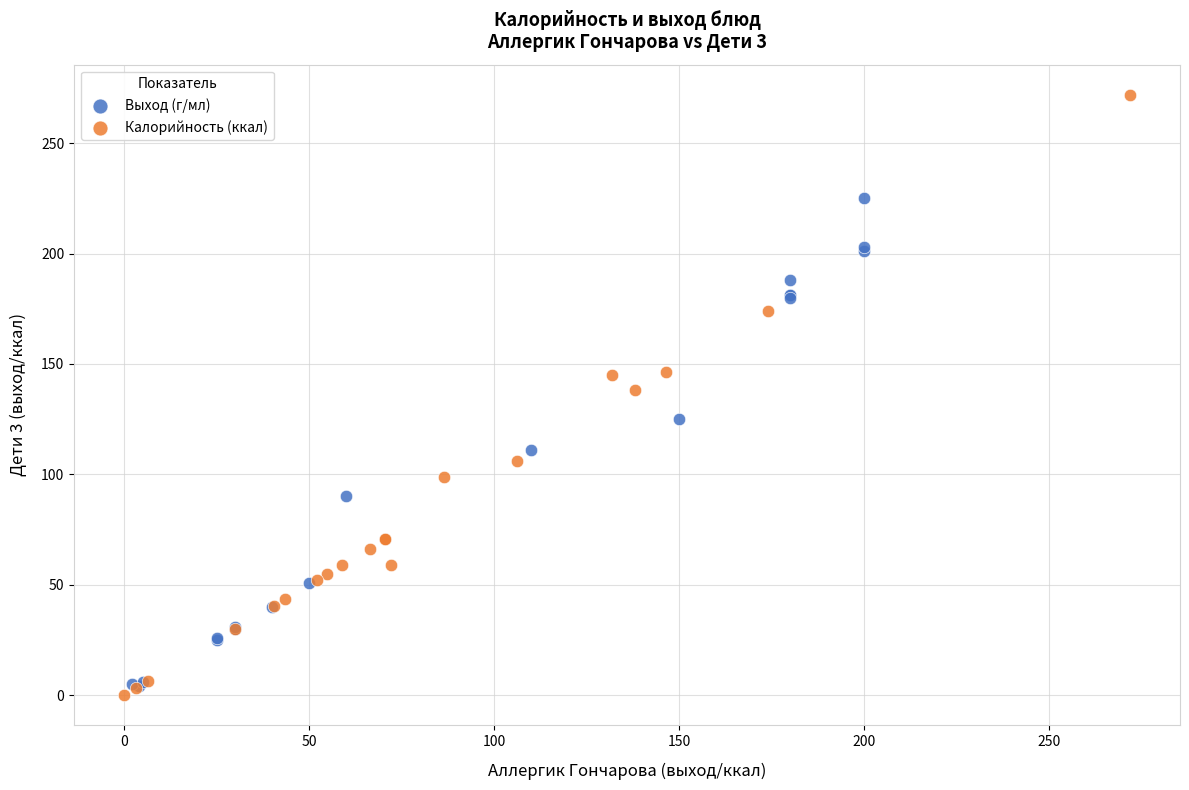

Which series has the largest Y range (max minus min)?

Калорийность (ккал)